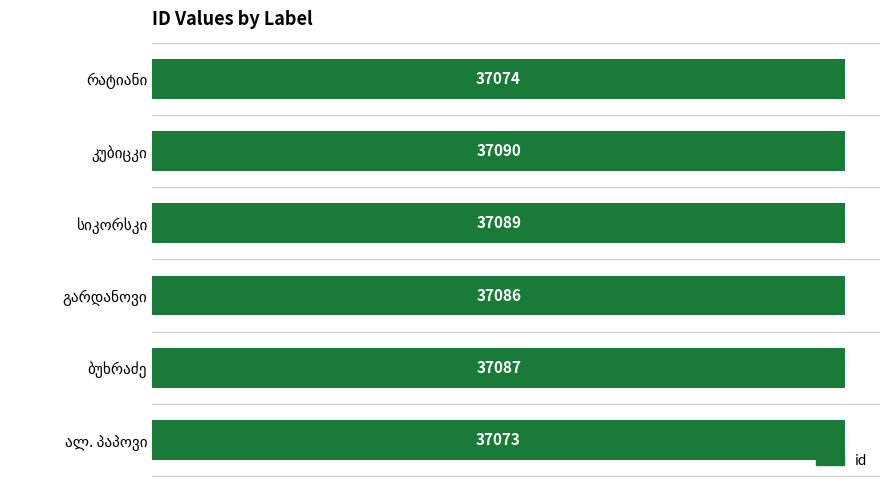

What is the smallest value displayed?

37073